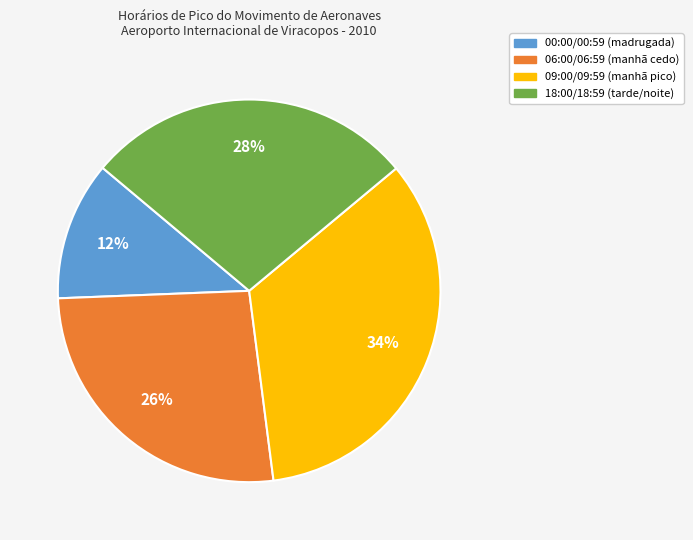

Does 06:00/06:59 account for over 50% of the chart?

No